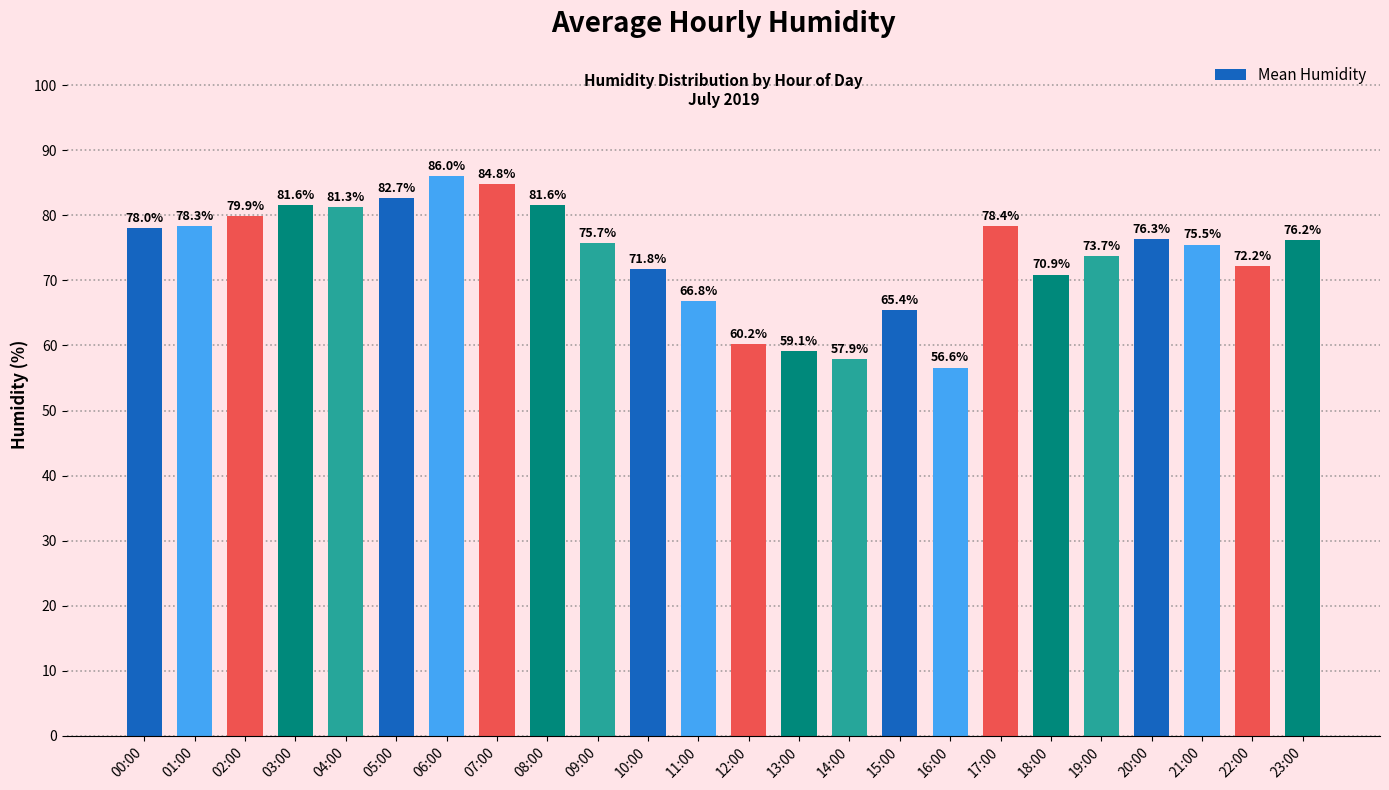

What is the minimum value shown in the chart?

56.6